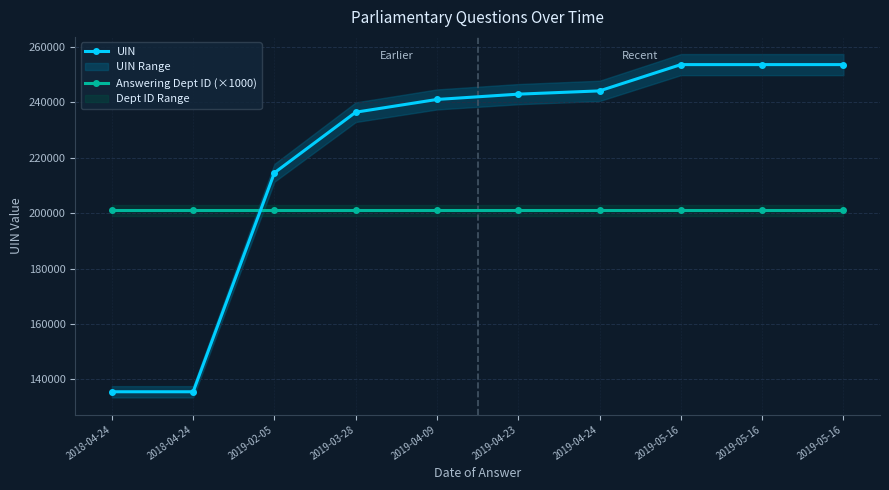

How many values in the UIN series exceed 242966?

4